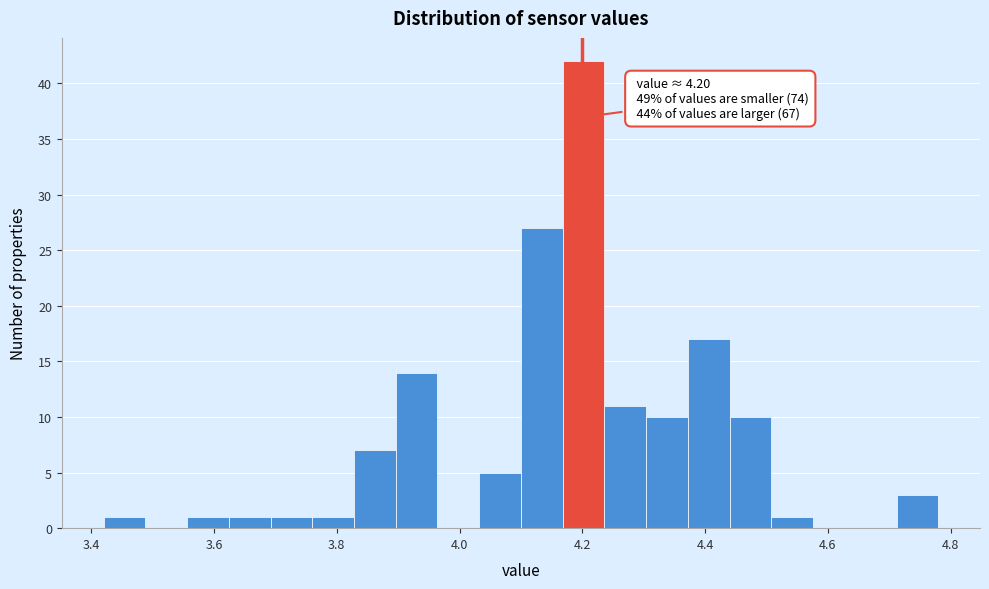

Around what value on the x-axis is the tallest bar? Give the approximate position of its centre, as read against the axis.

4.20